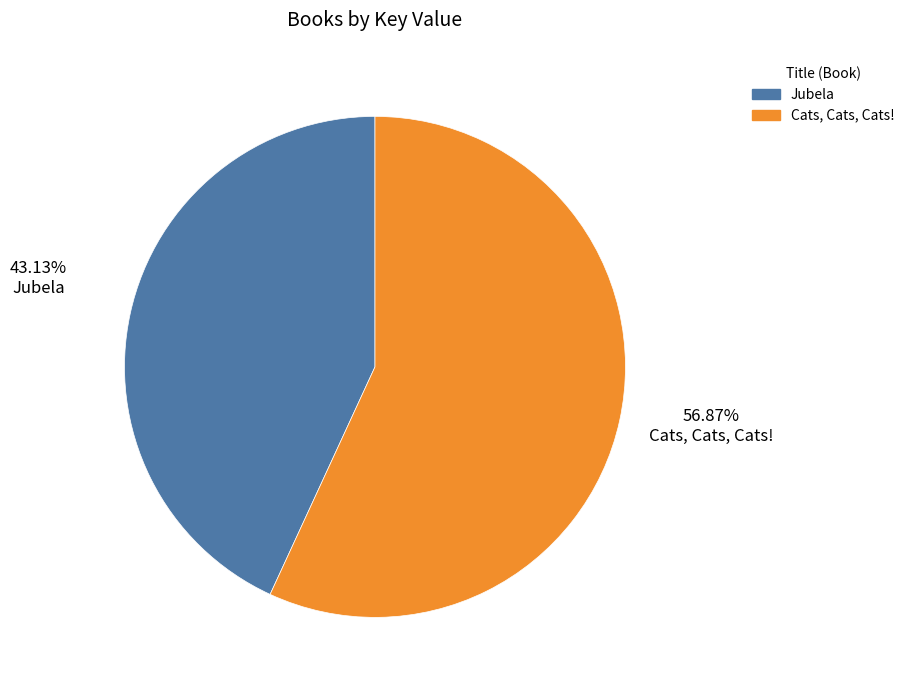

Is the sum of Jubela and Cats, Cats, Cats! greater than half?

Yes